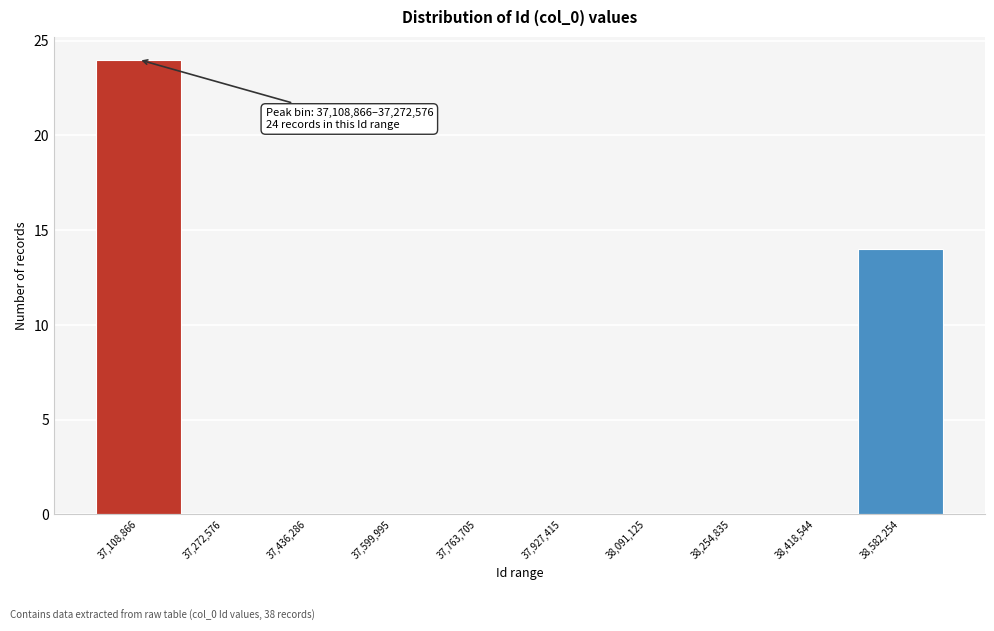

Reading right to left, list all the values displayed in this chart.

38,582,254=14	38,418,544=0	38,254,835=0	38,091,125=0	37,927,415=0	37,763,705=0	37,599,995=0	37,436,286=0	37,272,576=0	37,108,866=24